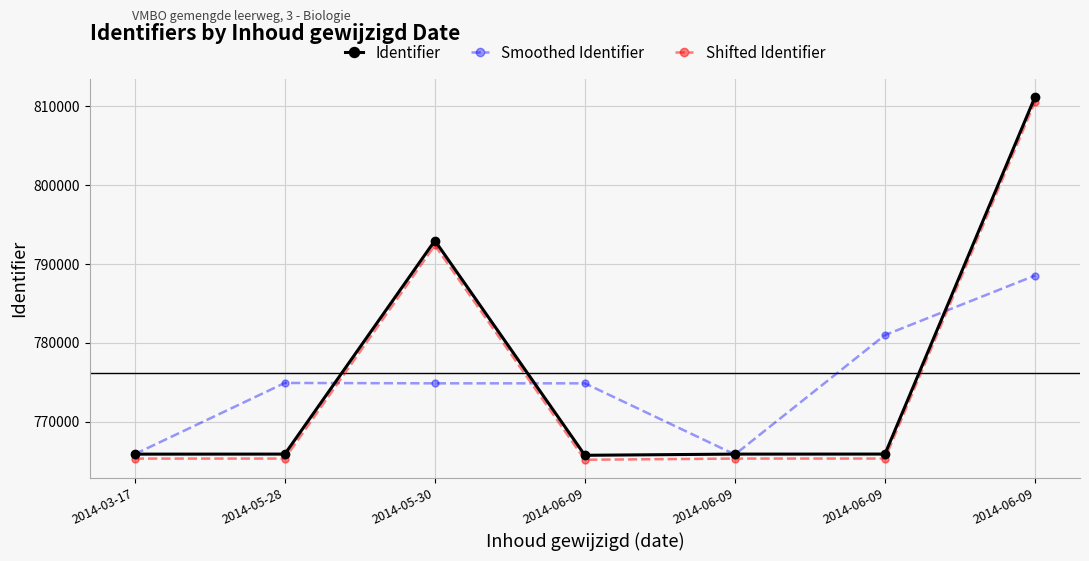

How many data points in Shifted Identifier are above 765336?

4